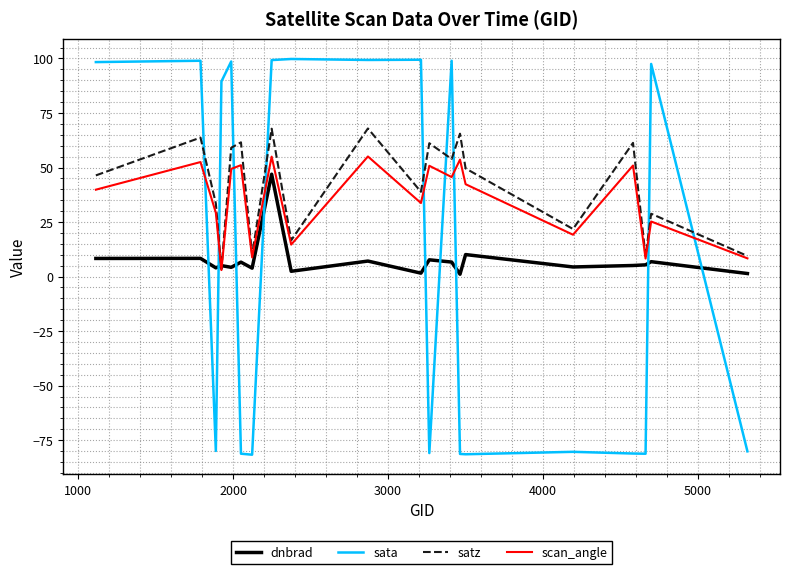

What is the greatest value displayed?

99.8